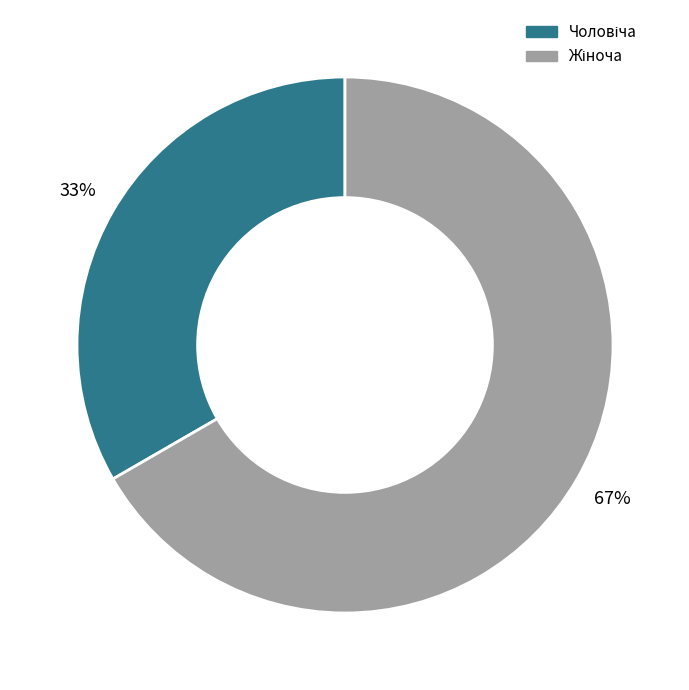

To the nearest percent, what is the average slice percentage?

50%